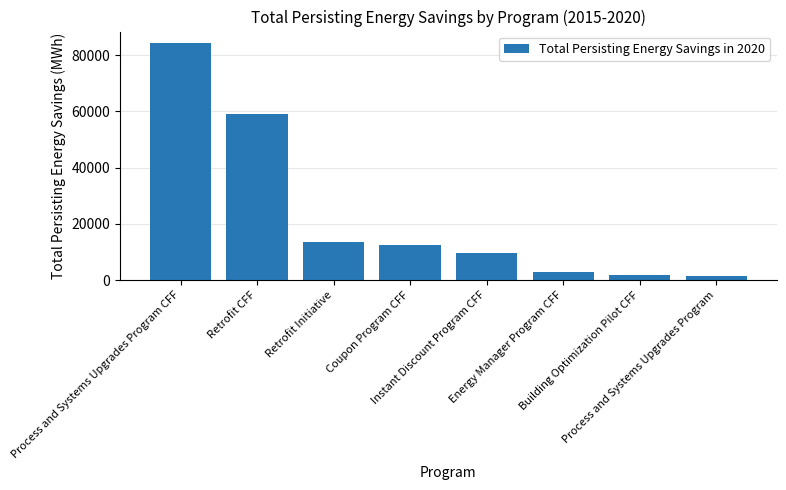

What is the greatest value displayed?

84129.0